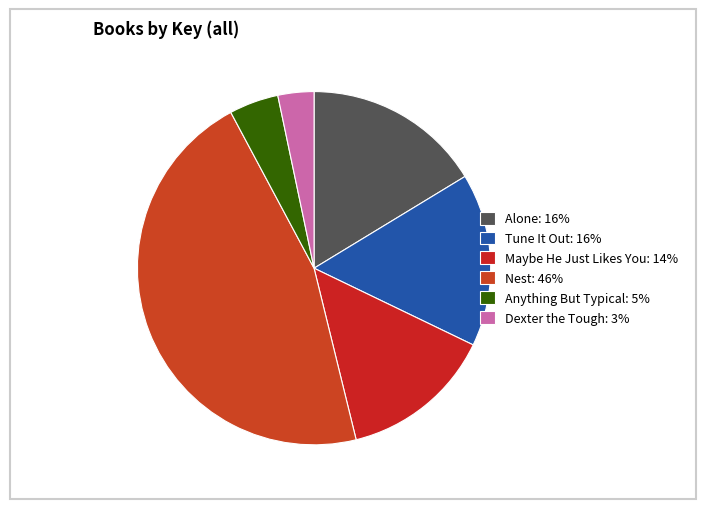

The Maybe He Just Likes You slice represents 14% of the pie. True or false?

True